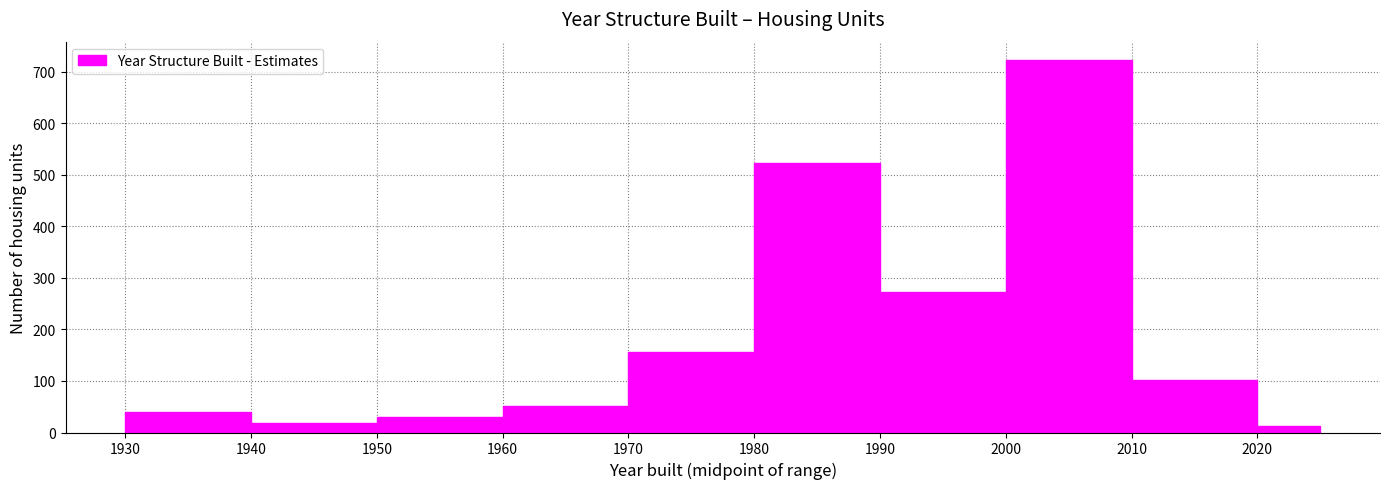

Reading left to right, list every bar in this chart as the range it spans on the x-axis followed by its height. The values are not printed on the chart, so give them approximately, as read against the axis.

1930 to 1940: 40
1940 to 1950: 20
1950 to 1960: 30
1960 to 1970: 50
1970 to 1980: 160
1980 to 1990: 520
1990 to 2000: 270
2000 to 2010: 720
2010 to 2020: 100
2020 to 2025: 10